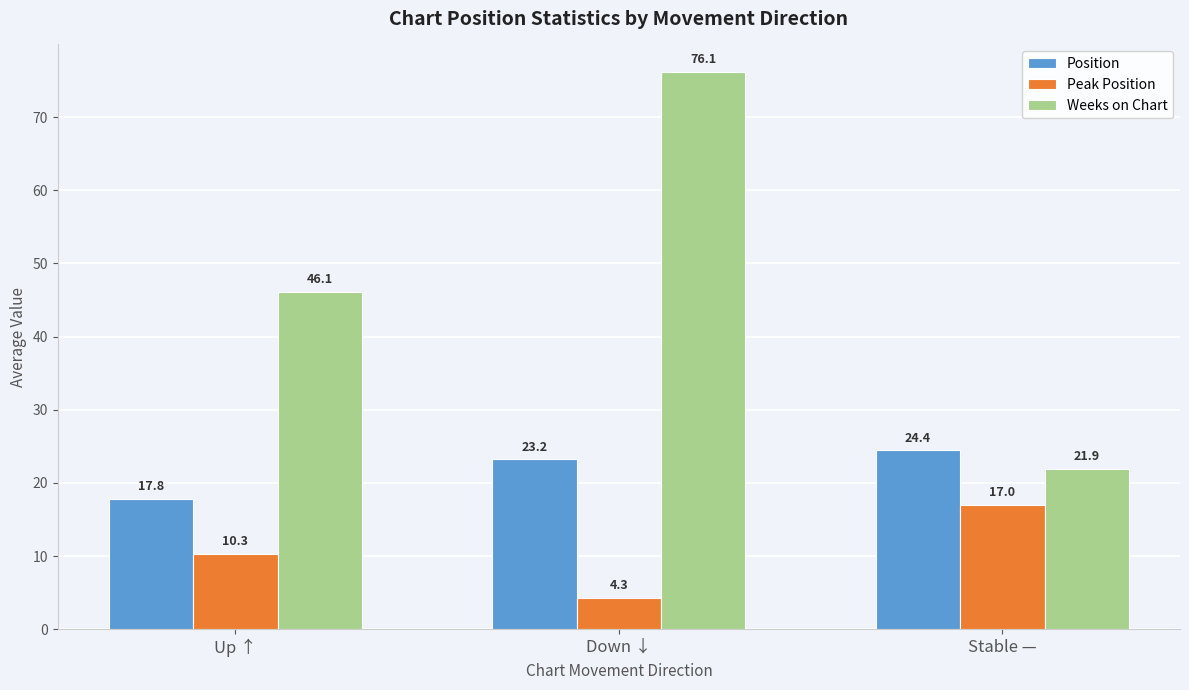

Reading left to right, what are all the values shown in this chart?

Position: 17.8	23.2	24.4
Peak Position: 10.3	4.3	17.0
Weeks on Chart: 46.1	76.1	21.9